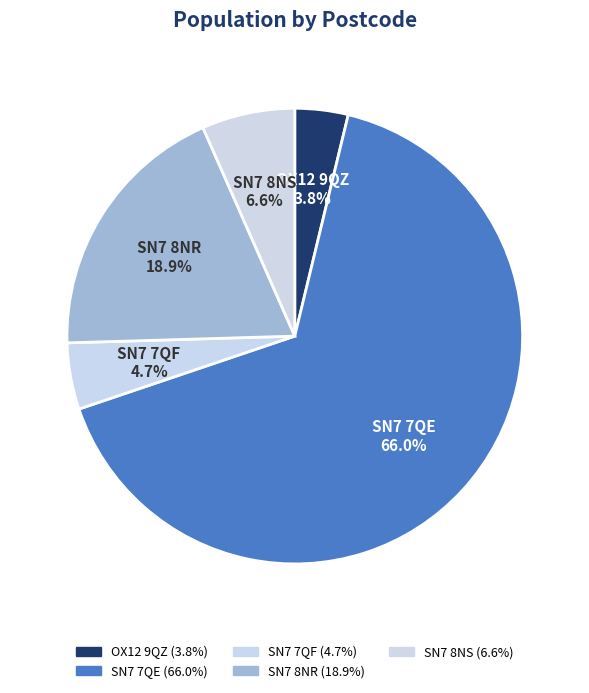

Which category has the smallest portion of the pie?

OX12 9QZ